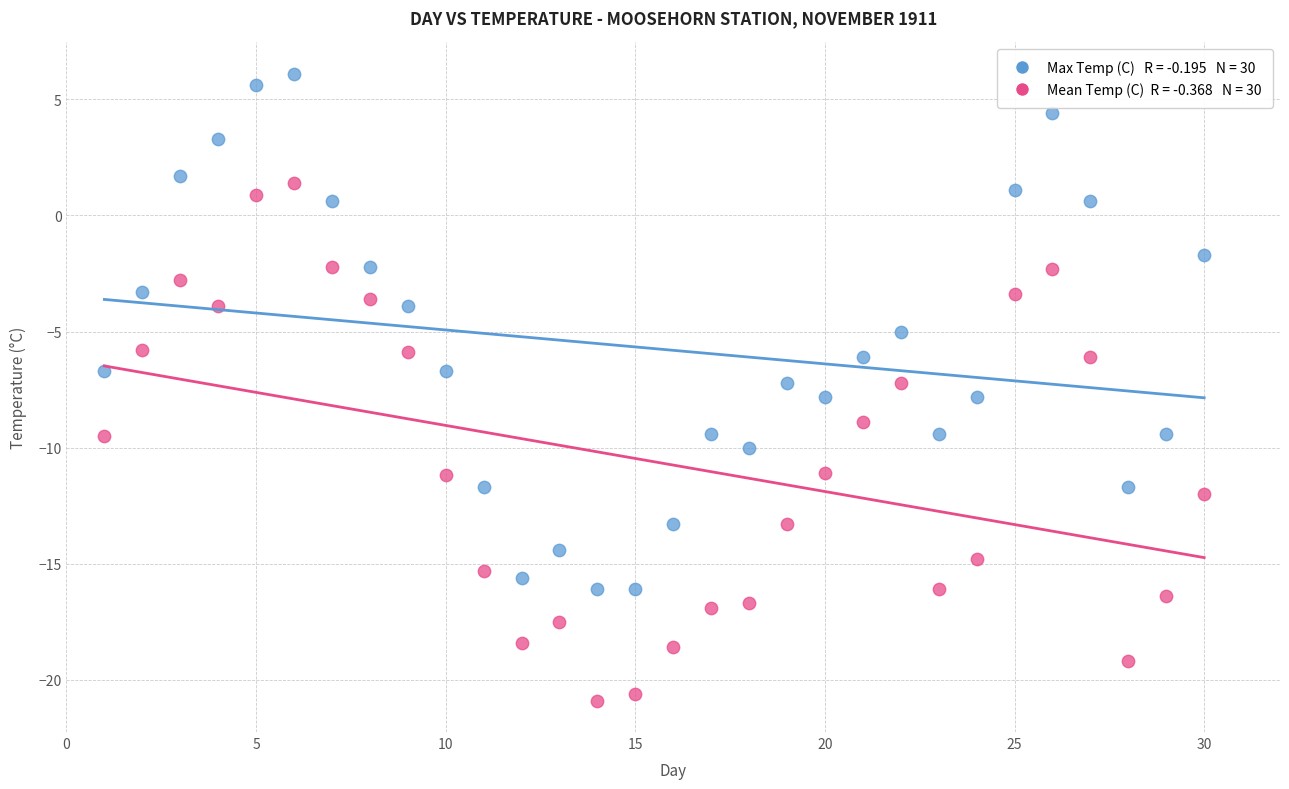

Across all data points, what is the range of Y values (max minus min)?

27.0